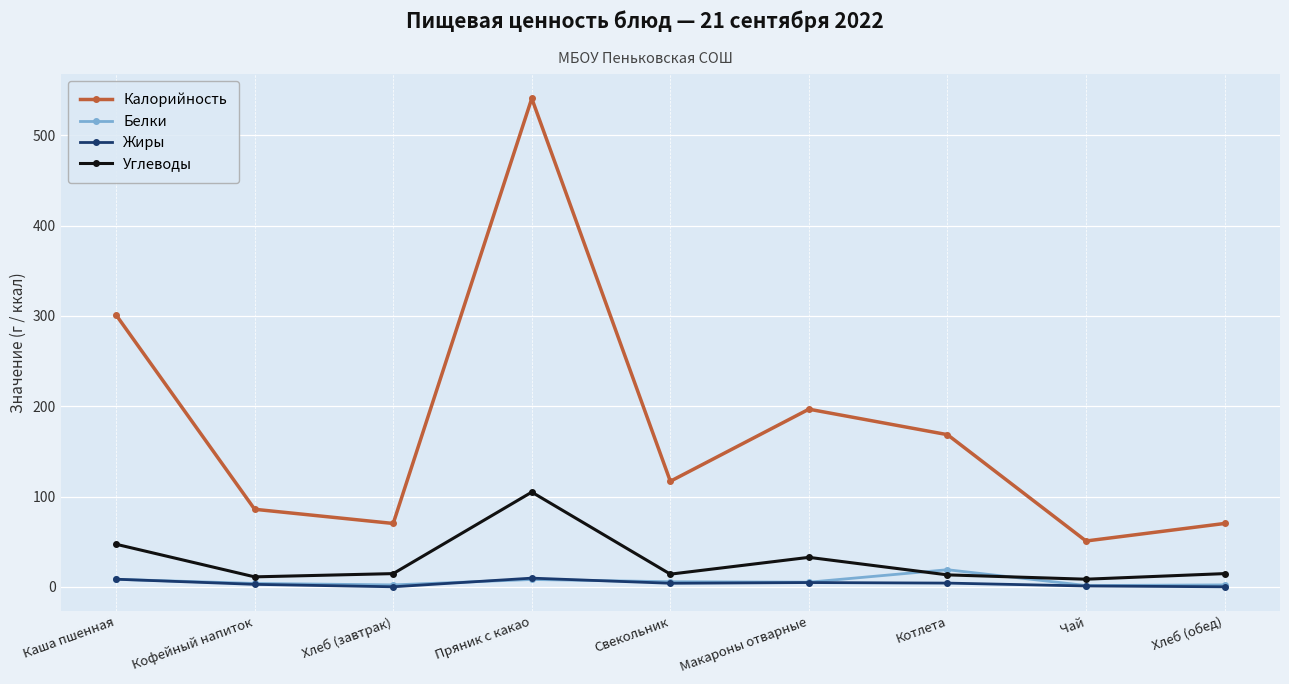

At which category is the sum across all series the highest?

Пряник с какао